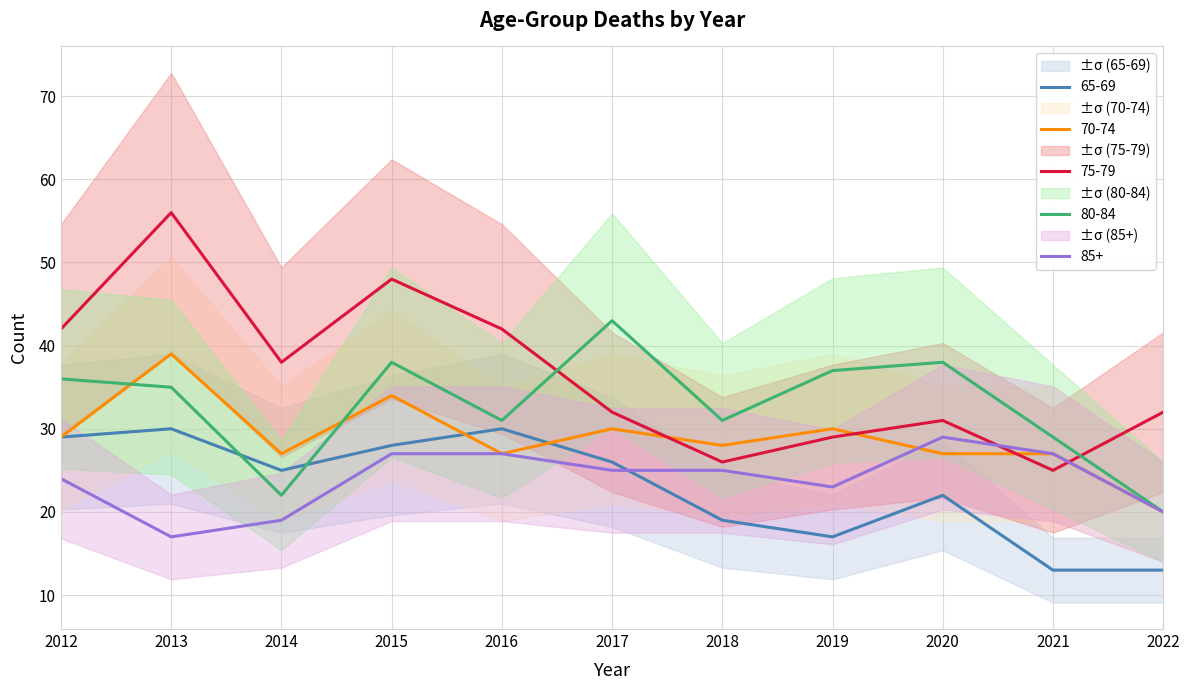

How many times do 75-79 and 80-84 cross each other?

2